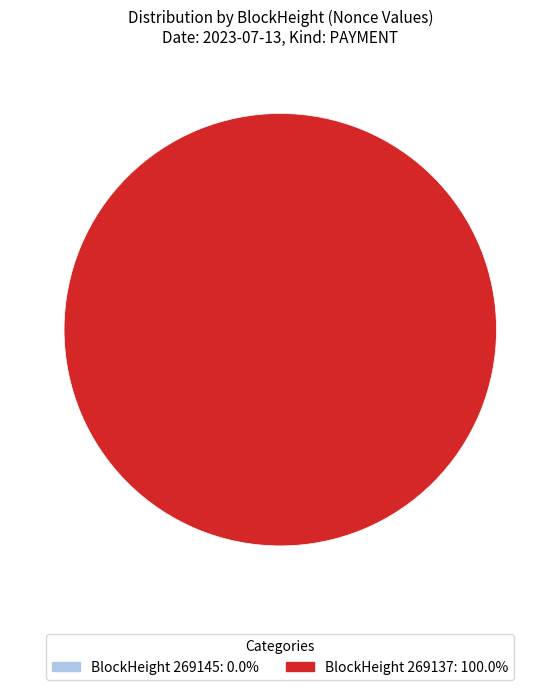

Between 269137 and 269145, which is larger?

269137